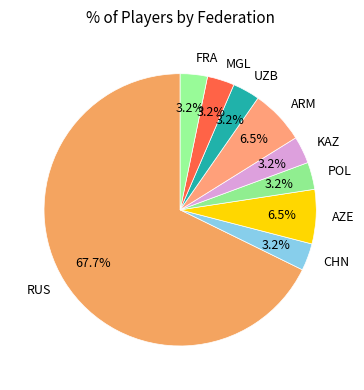

What percentage is NOT represented by AZE?

93.5%